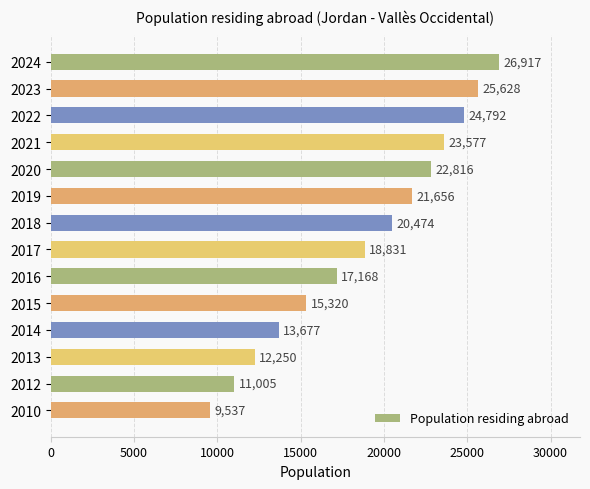

What is the value of the 14th bar from the top?

9537